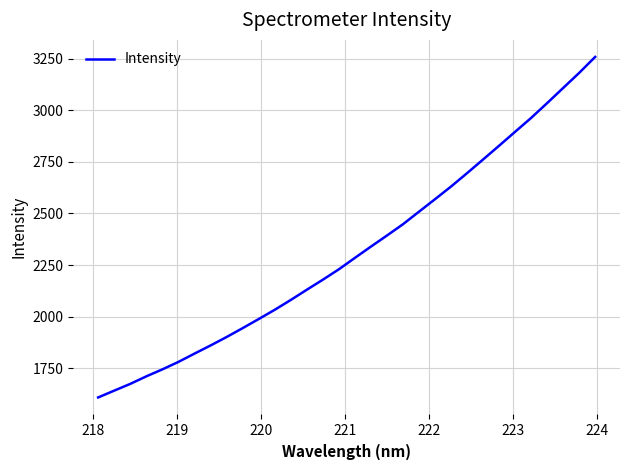

What is the difference between the maximum and minimum values?

1649.5